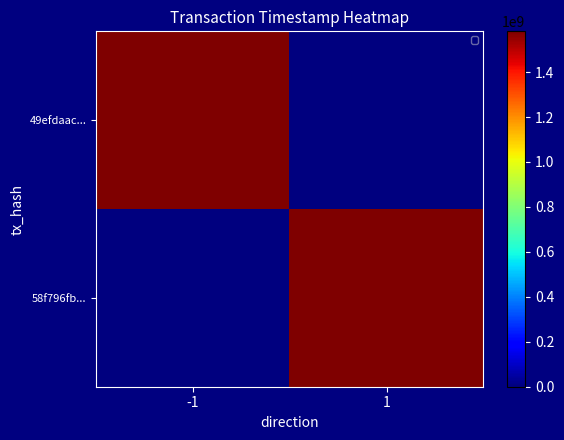

Reading left to right, what are all the values shown in this chart?

49efdaac...: -1=1581280886	1=0
58f796fb...: -1=0	1=1577128009